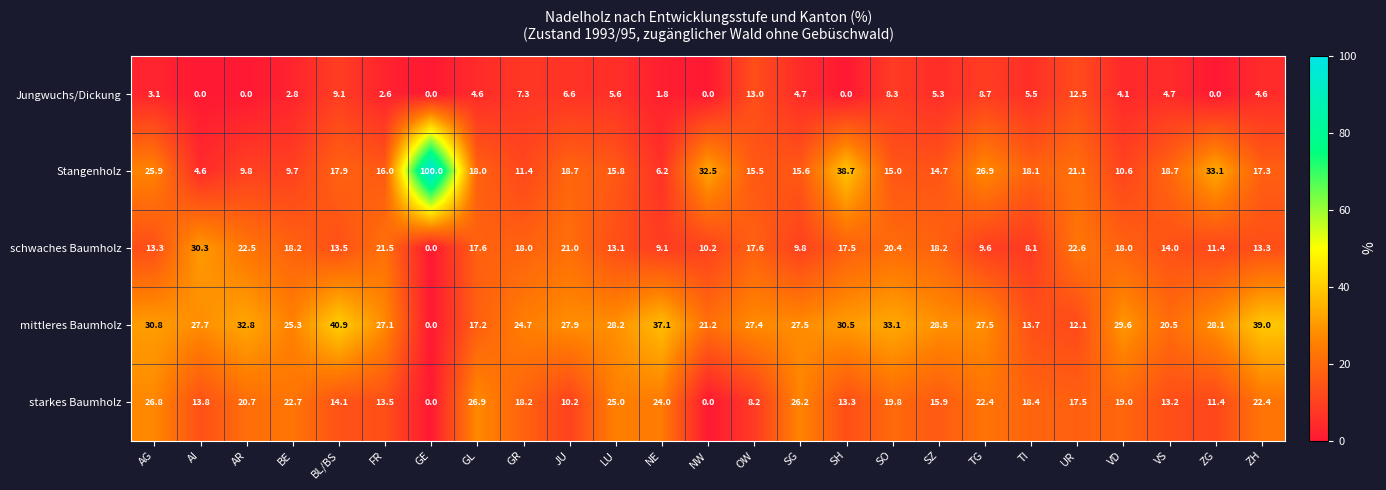

What is the approximate value of starkes Baumholz at OW?

8.2